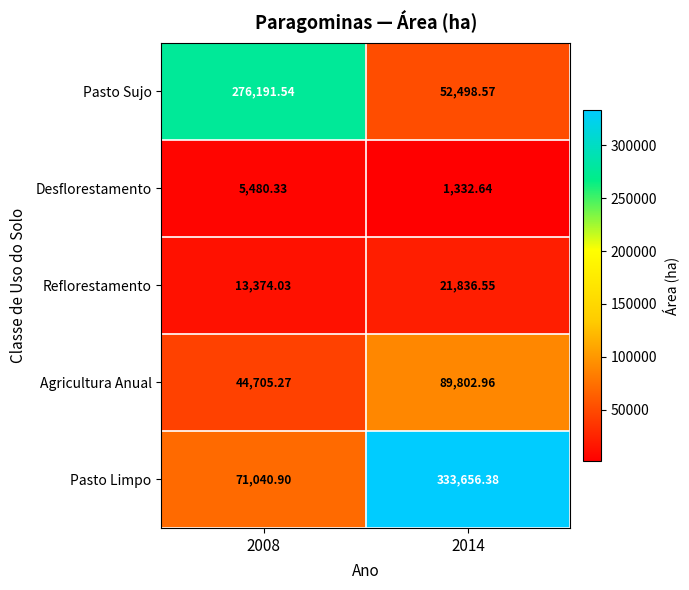

Which series has the largest total across all categories?

Pasto Limpo